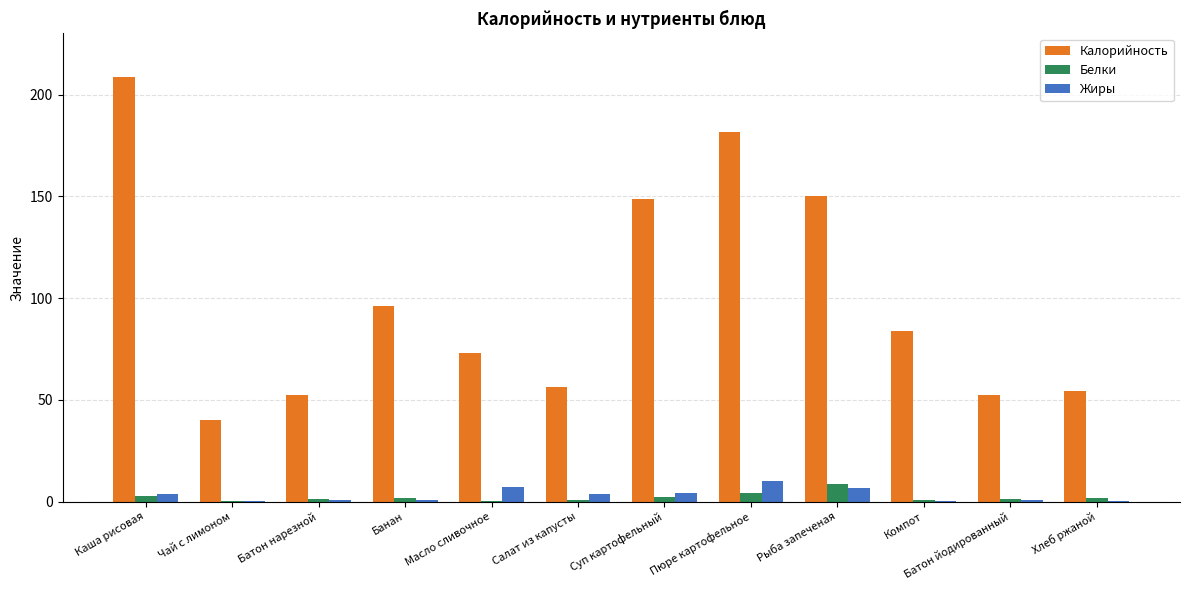

Which series has the largest total across all categories?

Калорийность